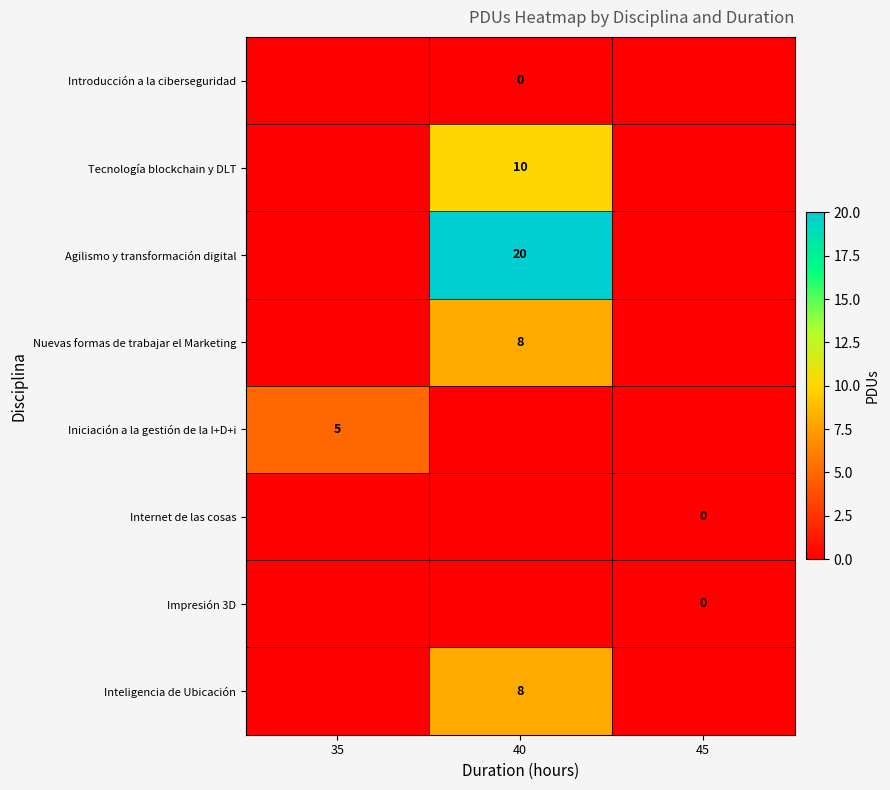

Is the value of Agilismo y transformación digital at 40 greater than the value of Nuevas formas de trabajar el Marketing at 40?

Yes